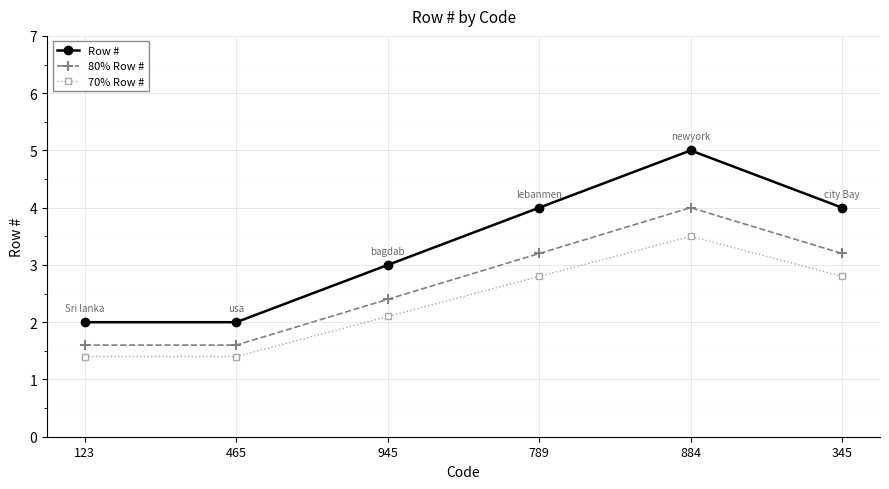

True or false: 80% Row # and Row # intersect in this chart.

False